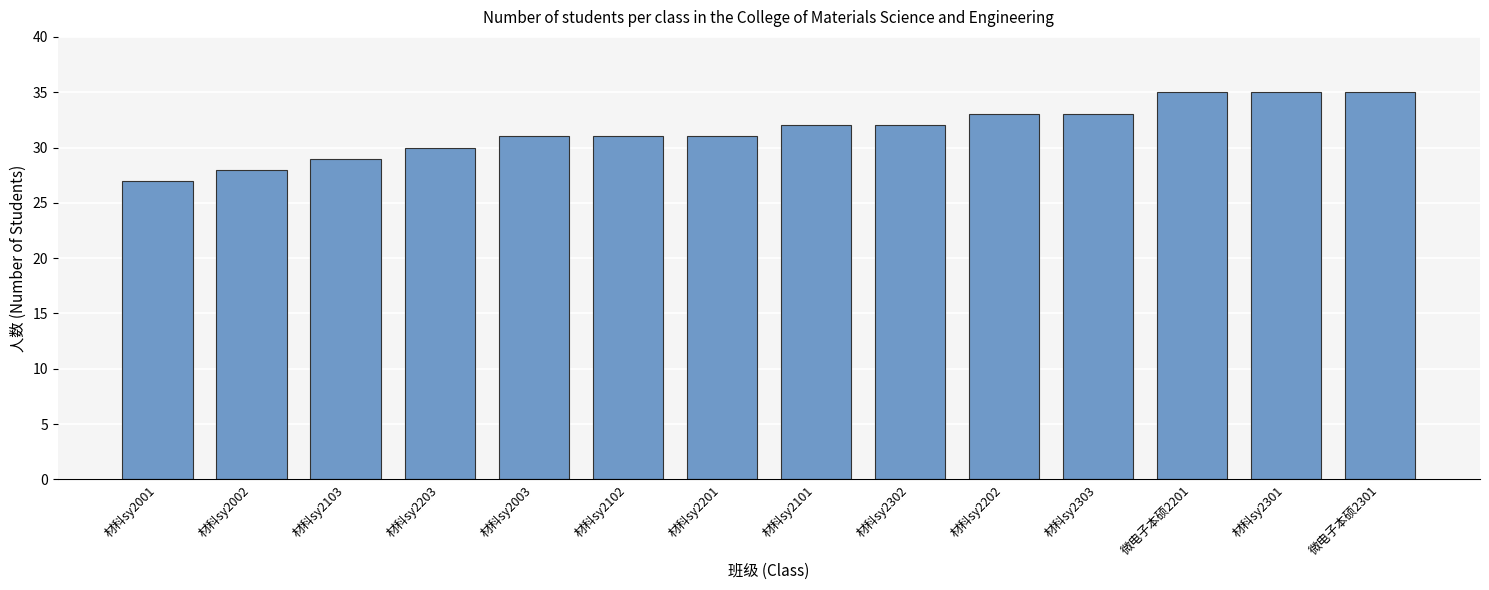

What is the change in value from 材科sy2203 to 微电子本硕2201?

+5